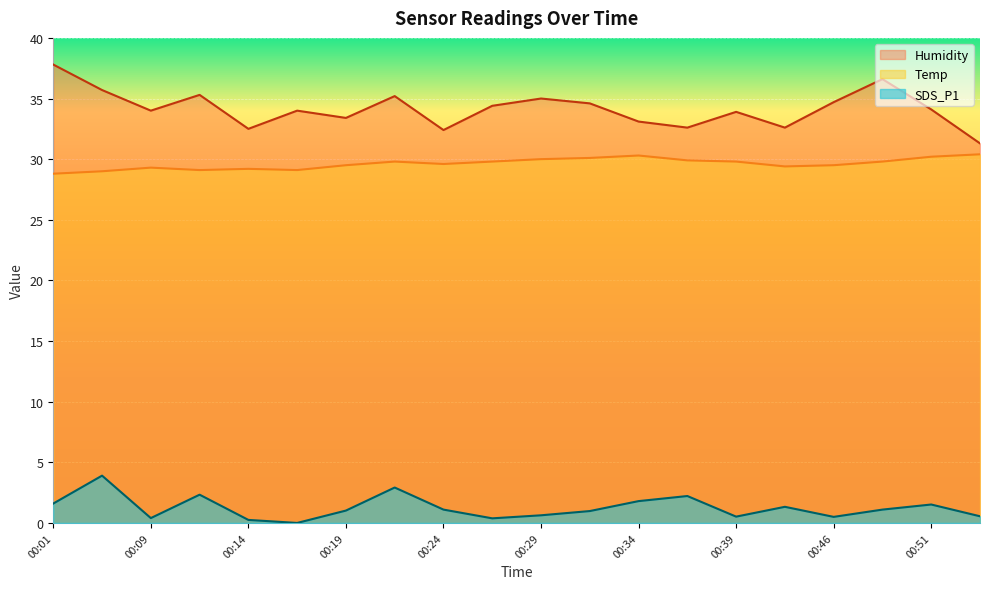

What is the sum of the Humidity values at 00:46 and 00:31?

69.3